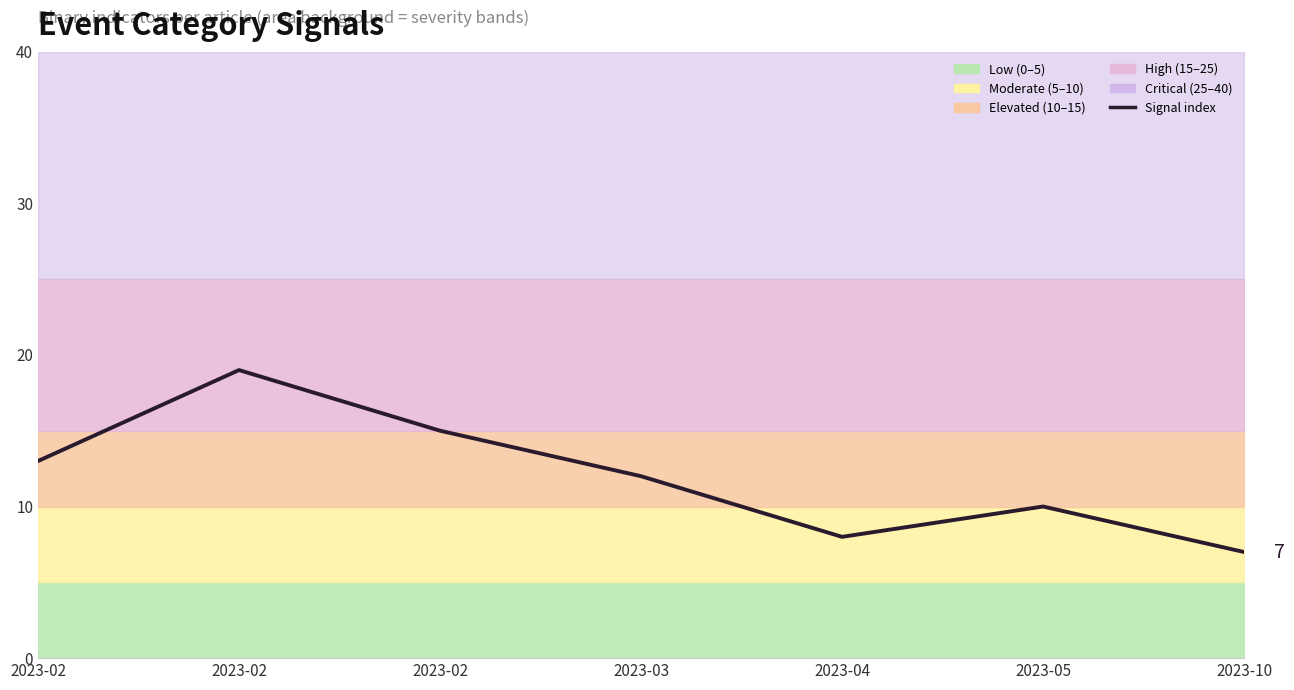

What is the average value?

12